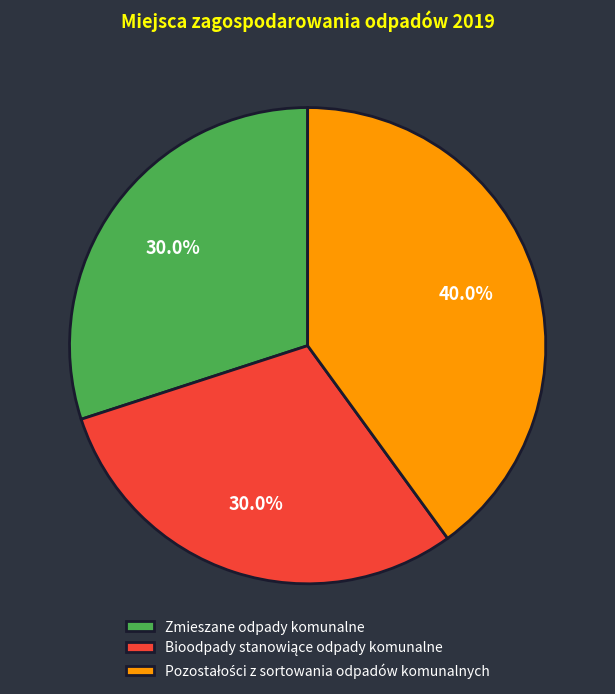

Is there a majority slice in this chart?

No